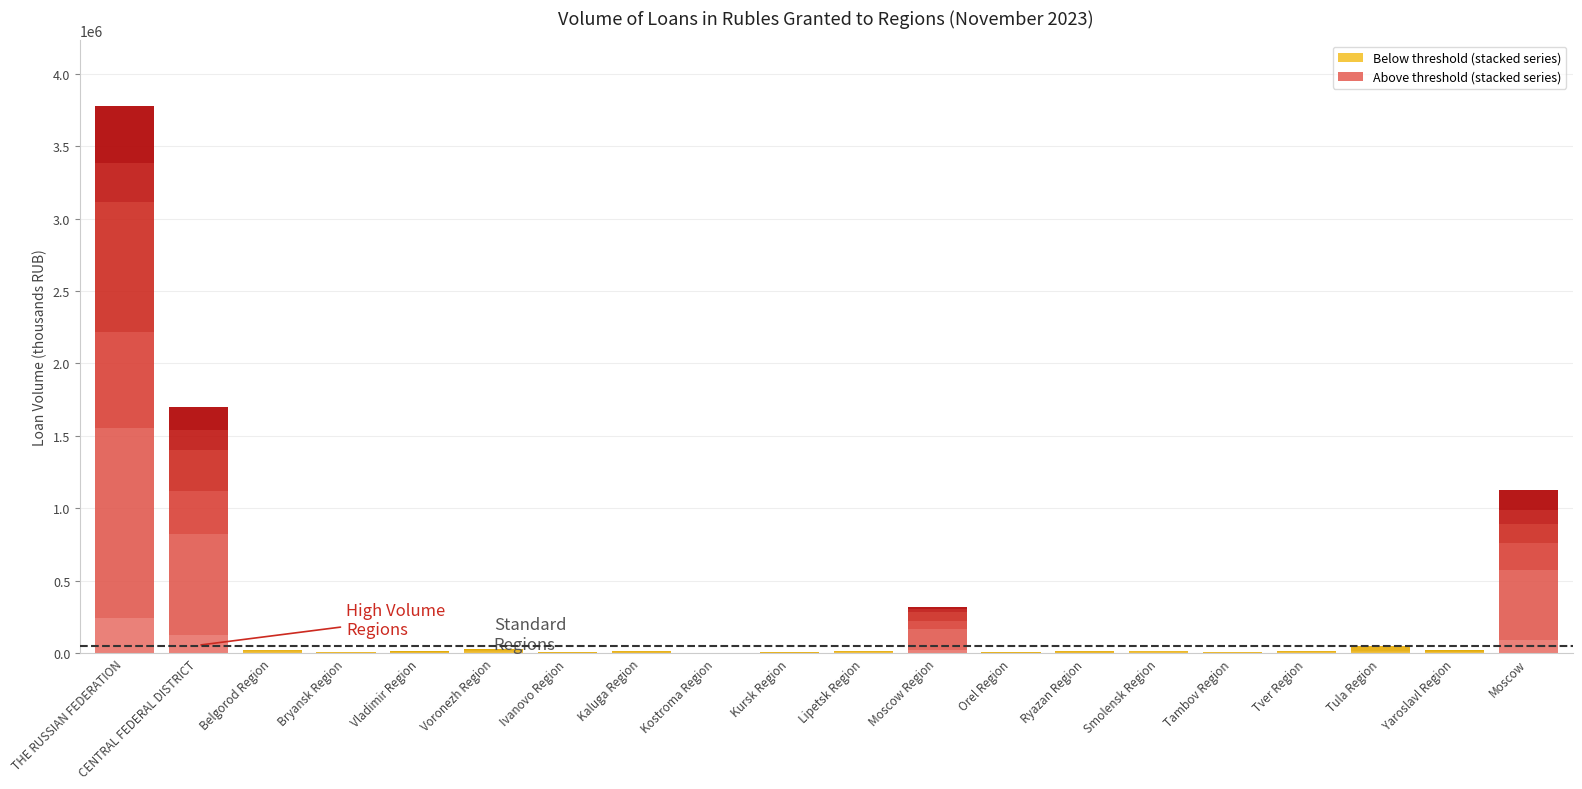

Between Belgorod Region and Orel Region, which is larger?

Belgorod Region